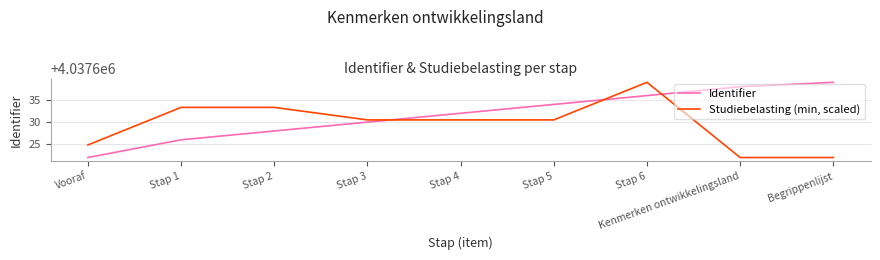

Between Stap 6 and Begrippenlijst, which series saw the biggest shift?

Studiebelasting (min, scaled)